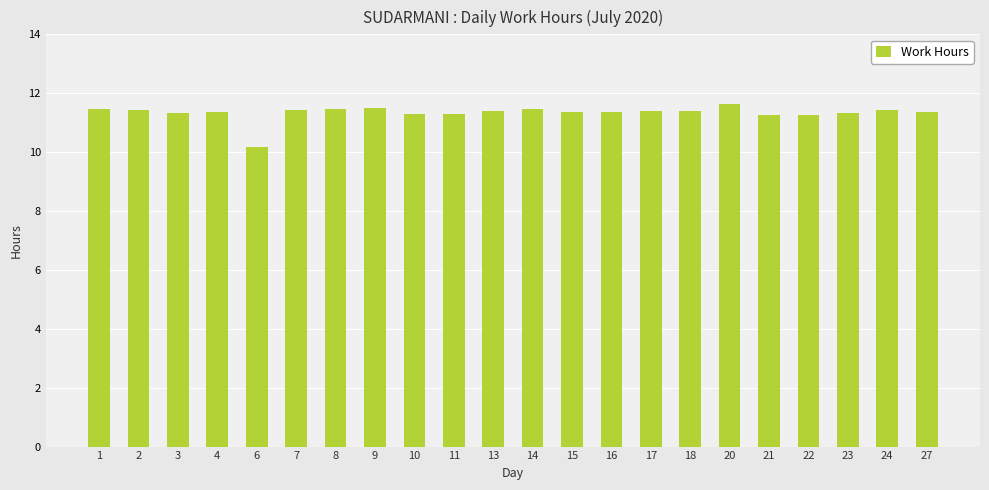

What is the minimum value shown in the chart?

10.2